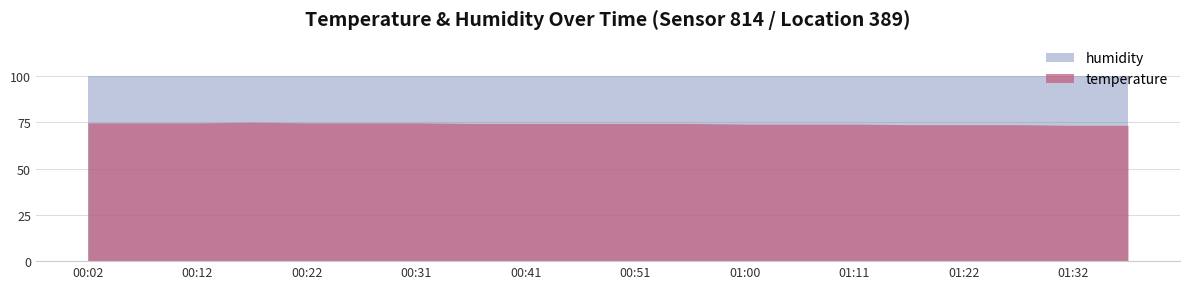

Is it true that humidity equals 99.9 at 01:16?

True